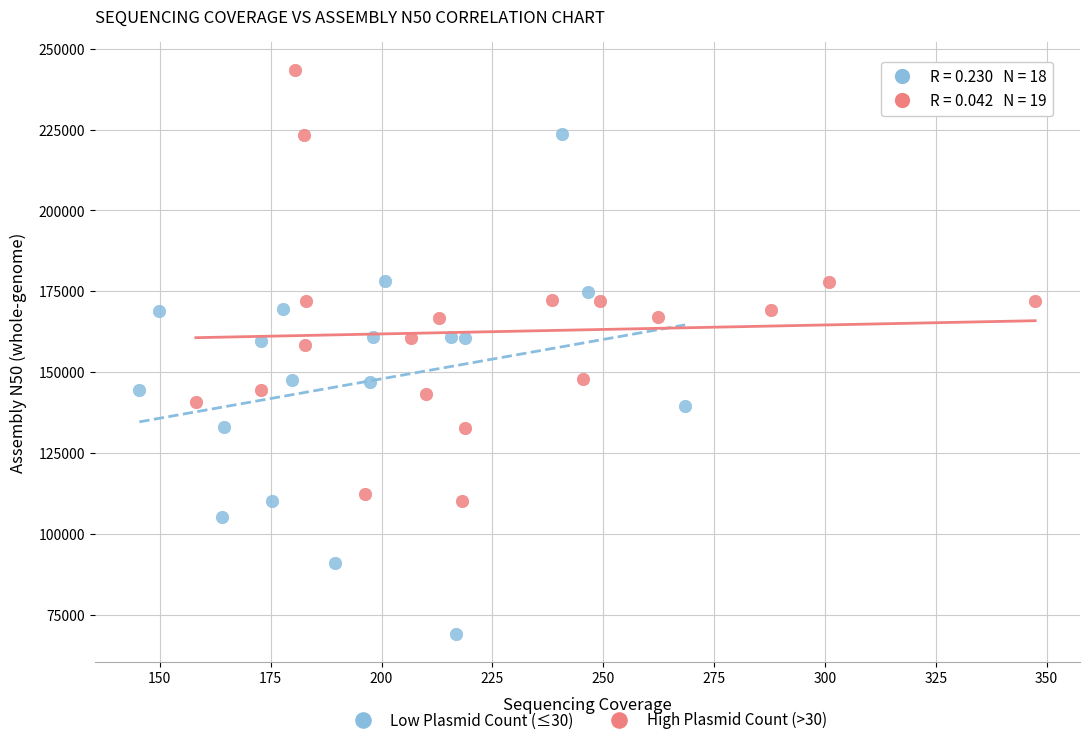

What are all the series names shown in the legend?

Low Plasmid Count (≤30), High Plasmid Count (>30)